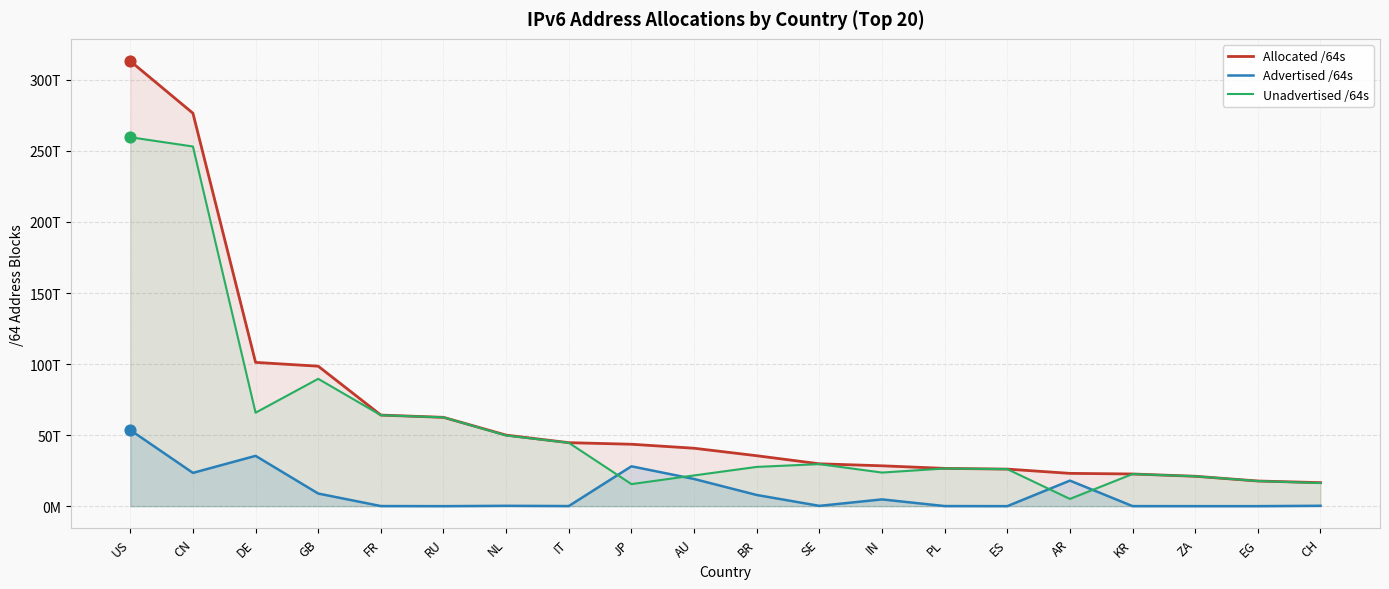

At which category is the sum across all series the highest?

US